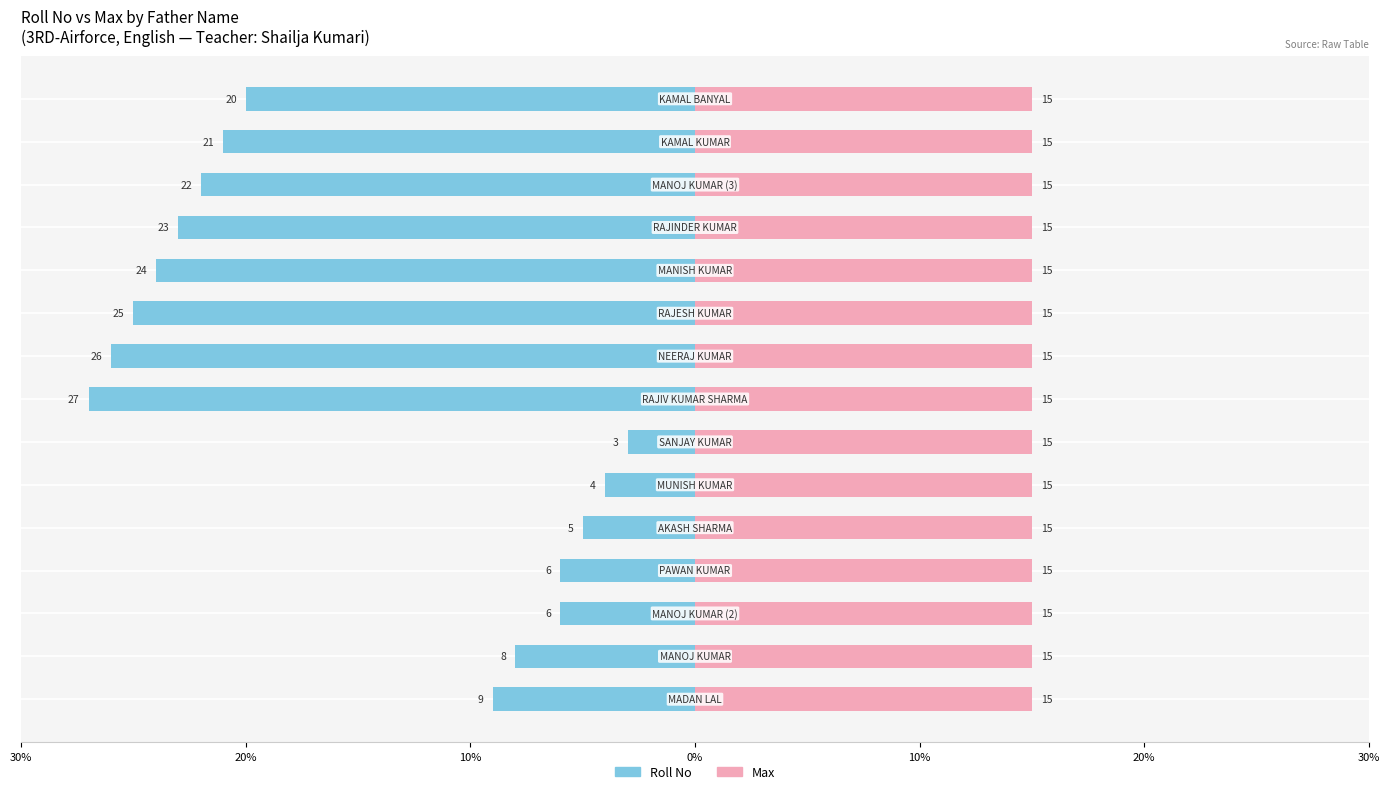

What is the difference between the maximum and minimum values in the Roll No series?

24.0